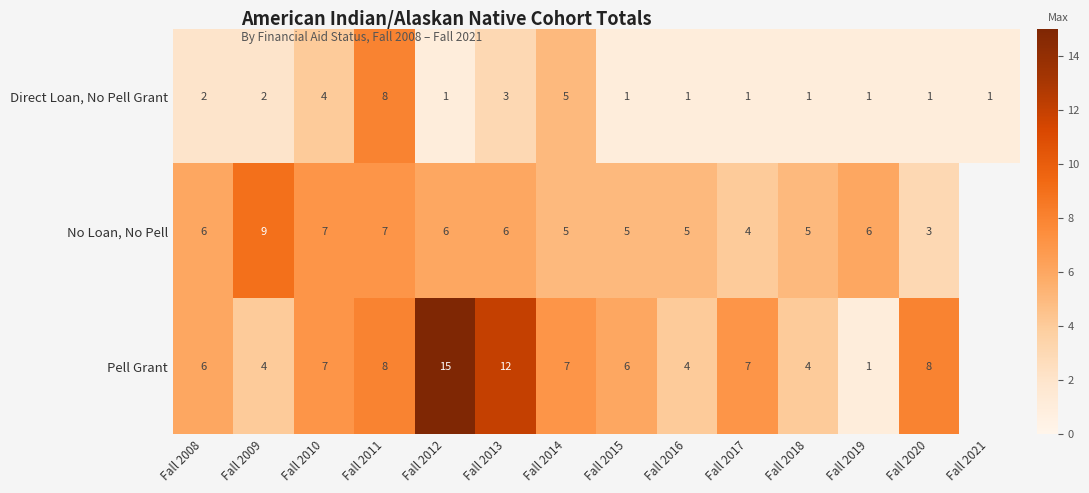

Which has a higher value, Fall 2009 or Fall 2014?

Fall 2014